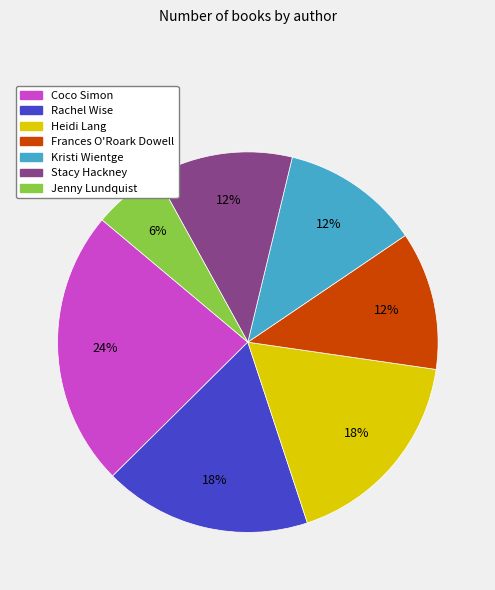

Is there a majority slice in this chart?

No